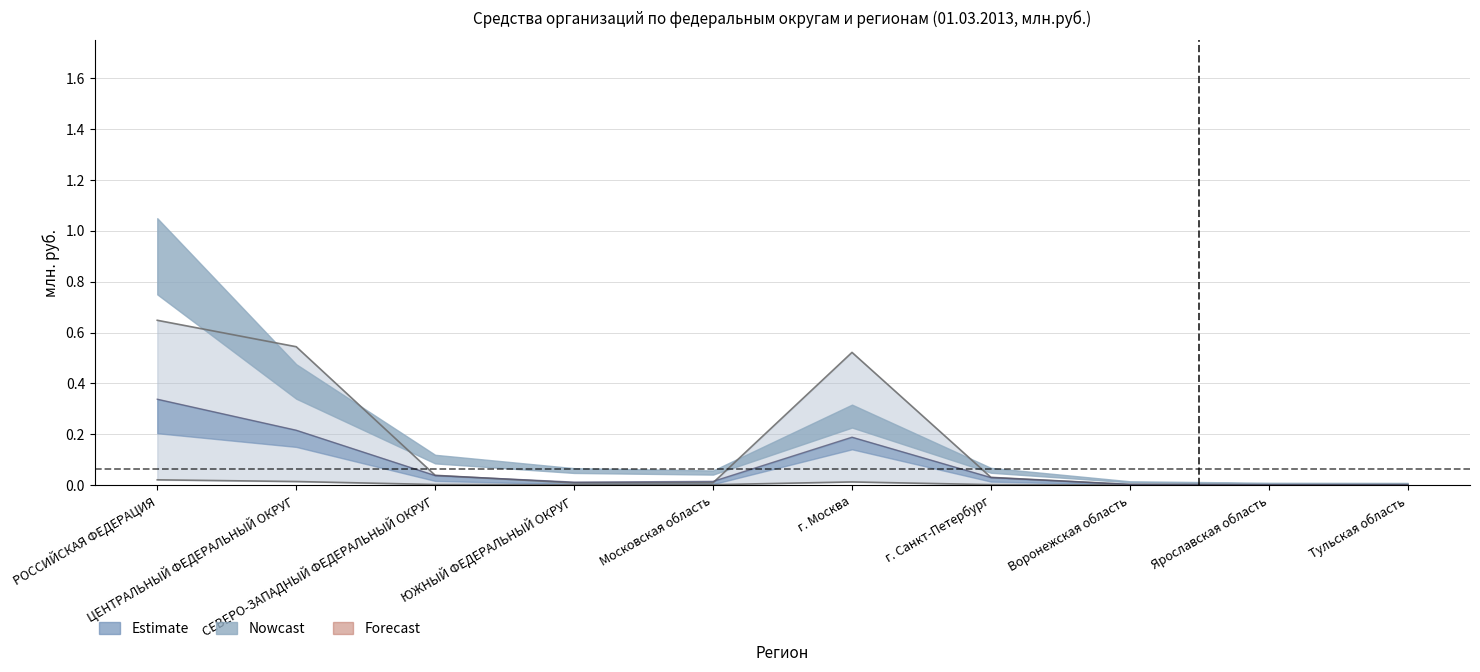

How many interior local peaks does the Средства в рублях series have?

1